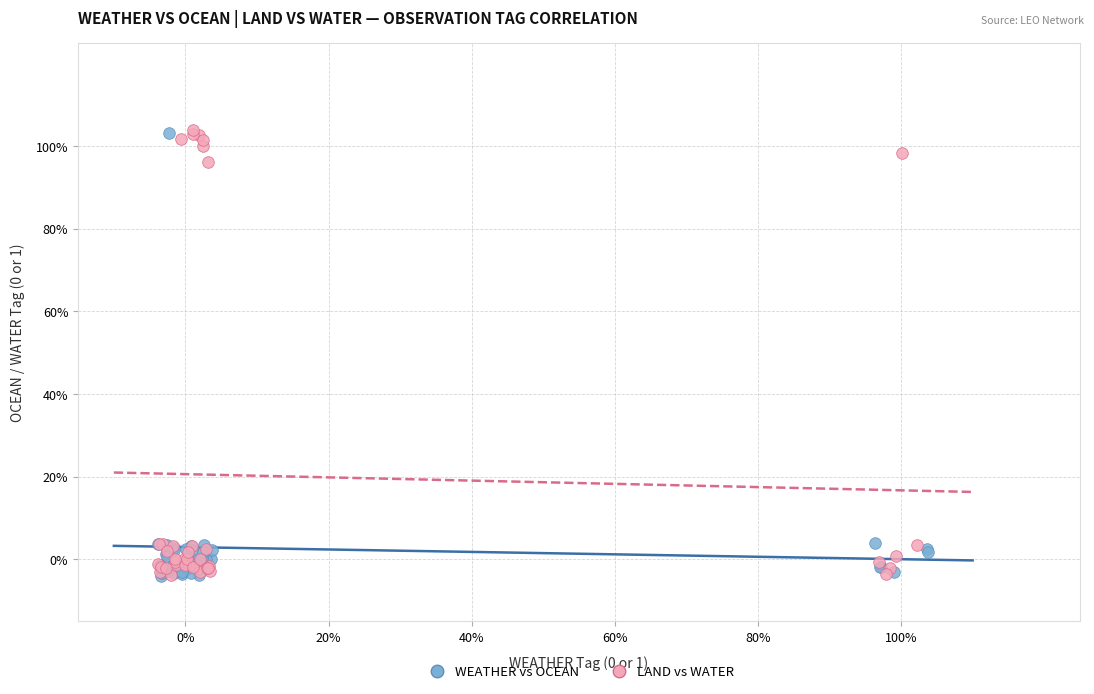

What are all the series names shown in the legend?

WEATHER vs OCEAN, LAND vs WATER